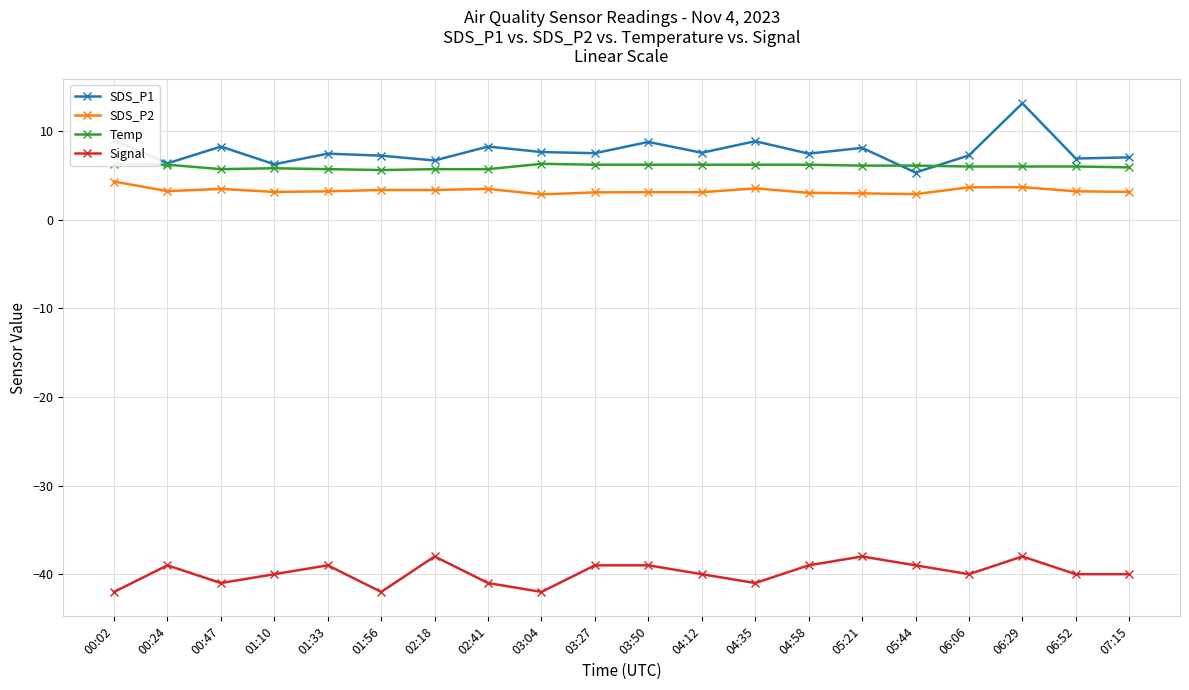

True or false: SDS_P1 and SDS_P2 intersect in this chart.

False